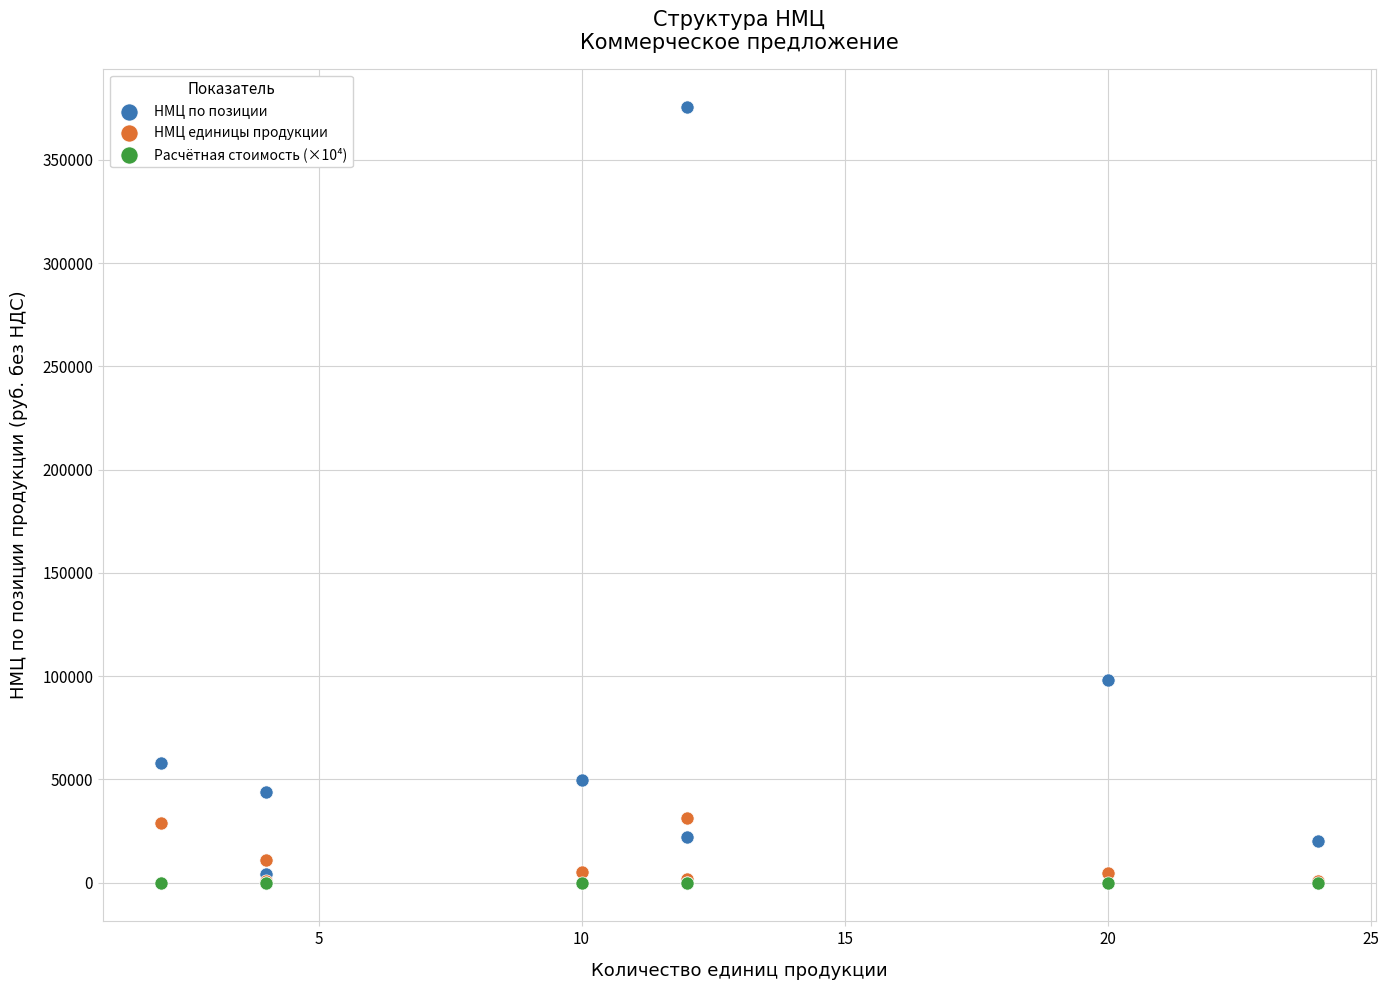

Across all series, what Y value is closest to 187704?

97900.0